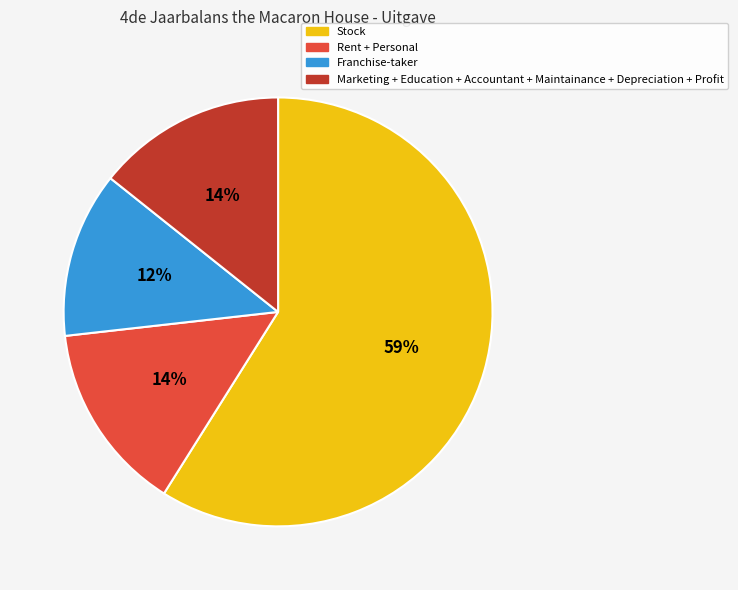

Which has a higher value, Franchise-taker or Marketing + Education + Accountant + Maintainance + Depreciation + Profit?

Marketing + Education + Accountant + Maintainance + Depreciation + Profit